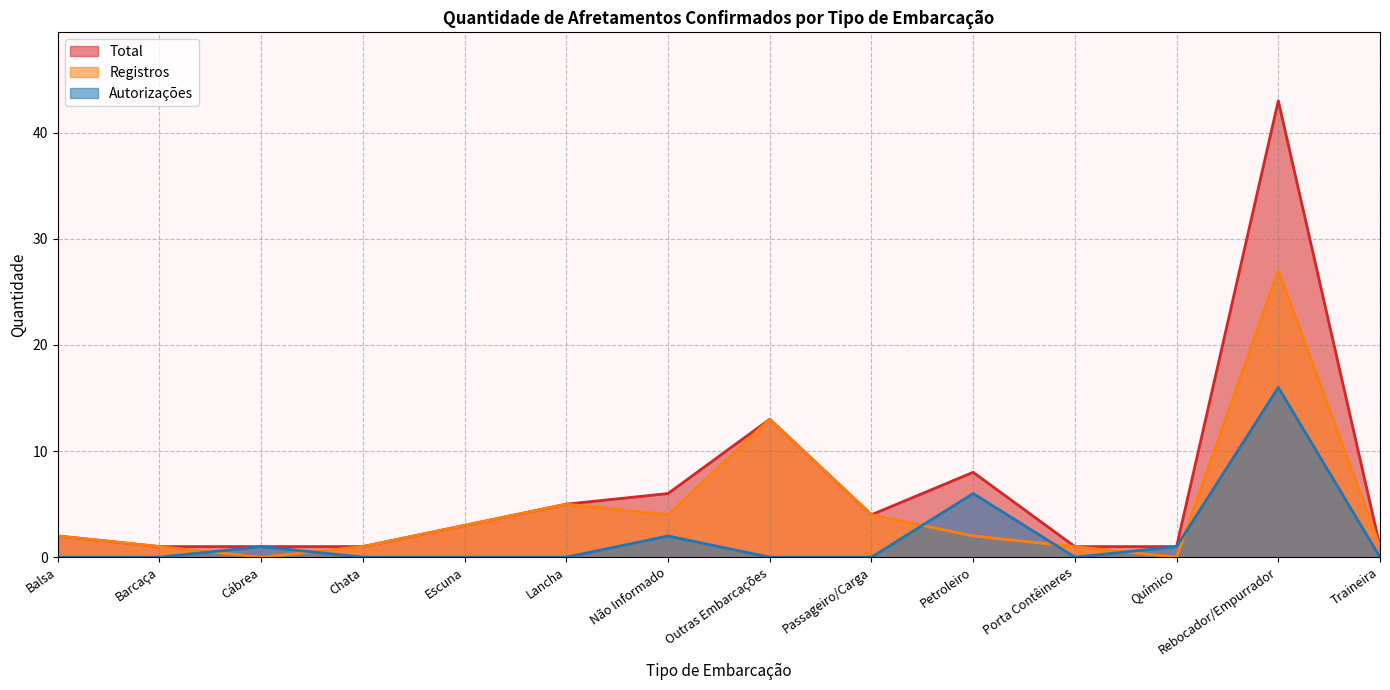

What is the difference between the second highest and minimum values in the Registros series?

13